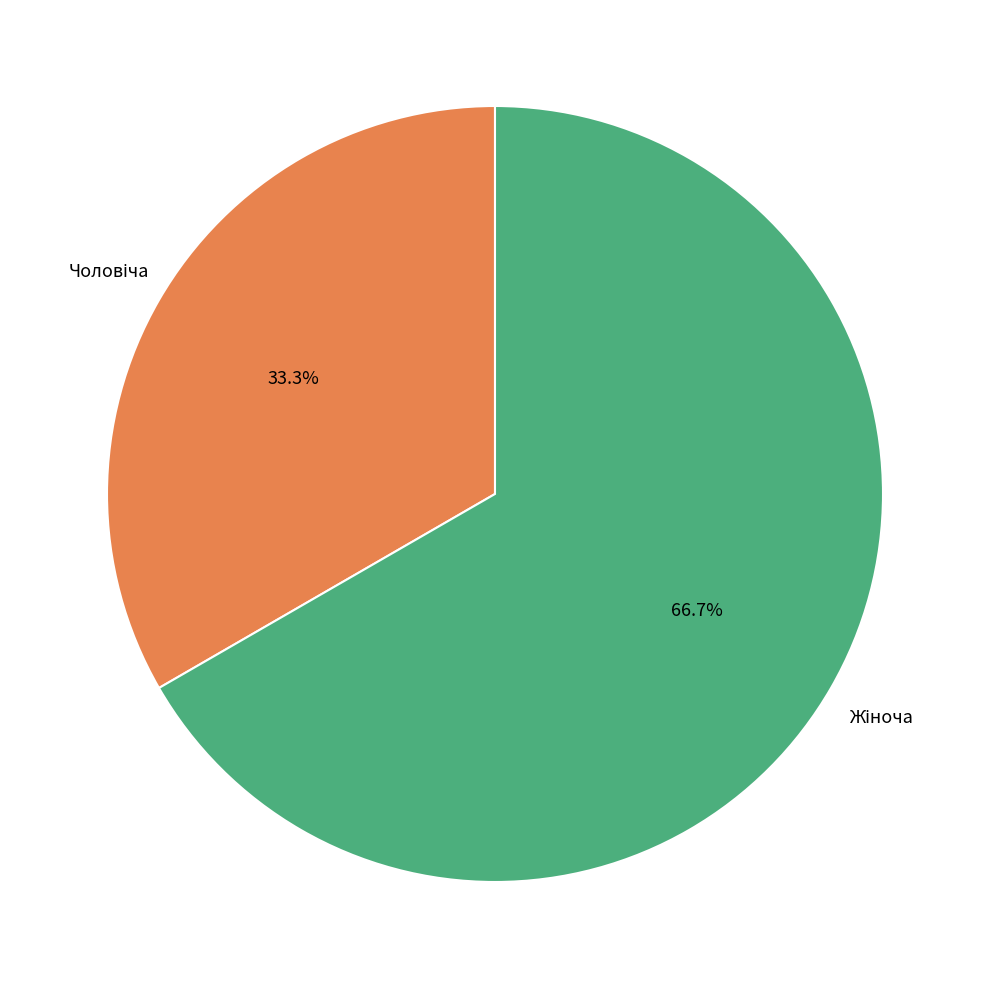

Does any single category account for the majority?

Yes